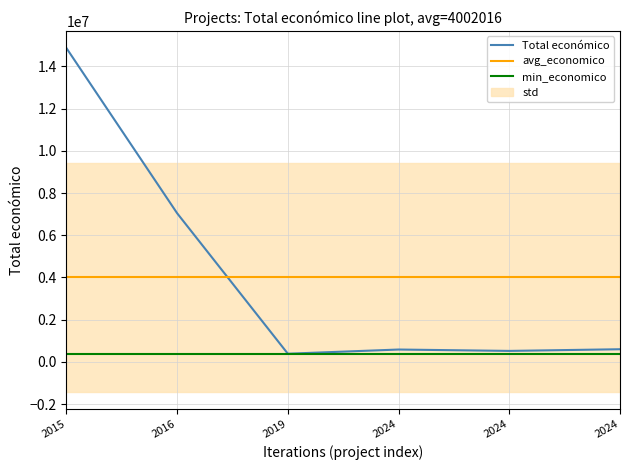

Is the value of Total económico at 2016 greater than the value of min_economico at 2024?

Yes